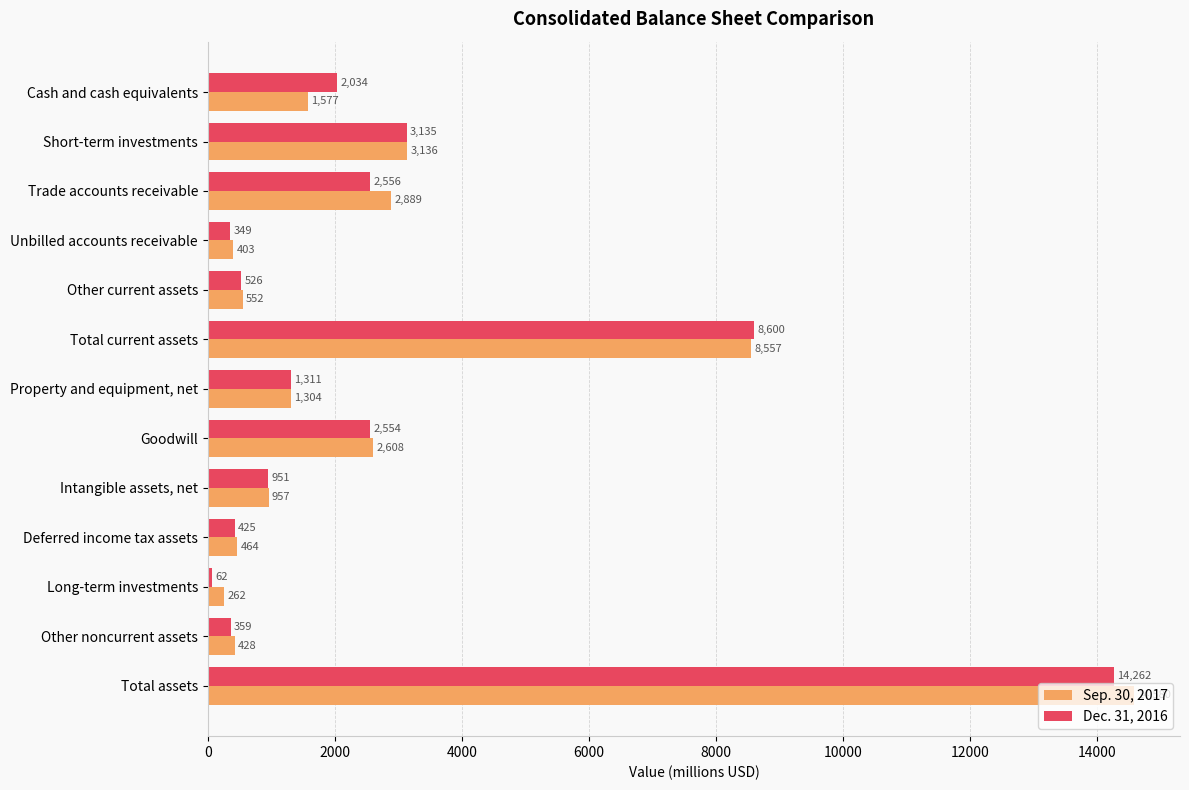

The value of Sep. 30, 2017 at Other current assets is 552. True or false?

True